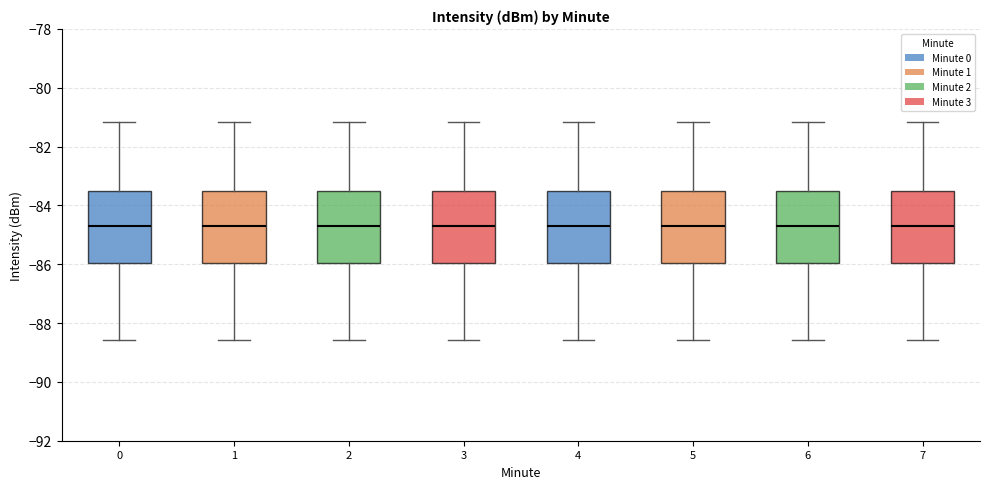

Reading left to right, read every box against the y-axis: the position of its median line, the range the box covers, and the ends of its whiskers. The values are not printed on the chart, so give them approximately, as read against the axis.

0: median -84.6, box -86.0 to -83.6, whiskers -88.6 to -81.2
1: median -84.6, box -86.0 to -83.6, whiskers -88.6 to -81.2
2: median -84.6, box -86.0 to -83.6, whiskers -88.6 to -81.2
3: median -84.6, box -86.0 to -83.6, whiskers -88.6 to -81.2
4: median -84.6, box -86.0 to -83.6, whiskers -88.6 to -81.2
5: median -84.6, box -86.0 to -83.6, whiskers -88.6 to -81.2
6: median -84.6, box -86.0 to -83.6, whiskers -88.6 to -81.2
7: median -84.6, box -86.0 to -83.6, whiskers -88.6 to -81.2